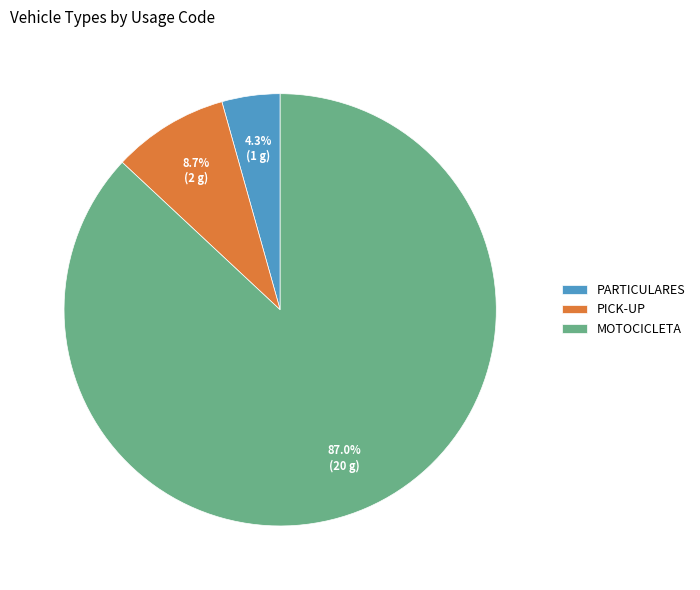

What percentage is the PARTICULARES slice, to the nearest percent?

4%